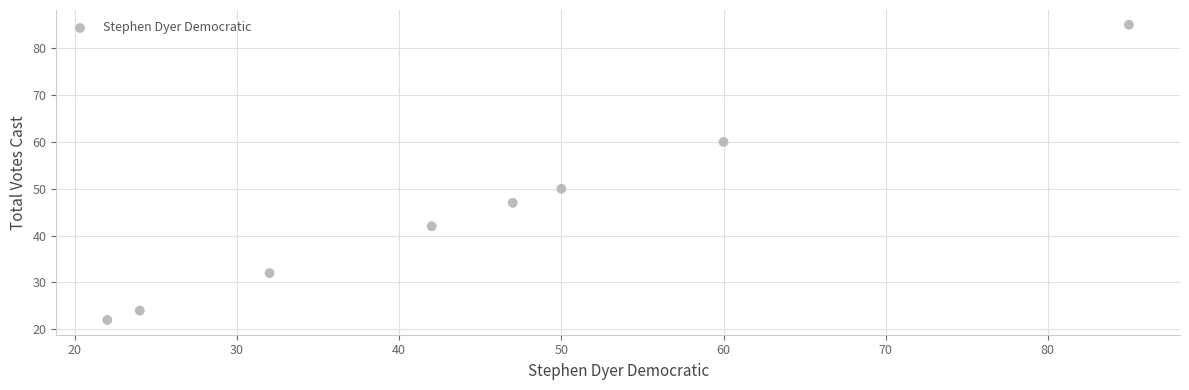

What is the range of Y values (max minus min)?

63